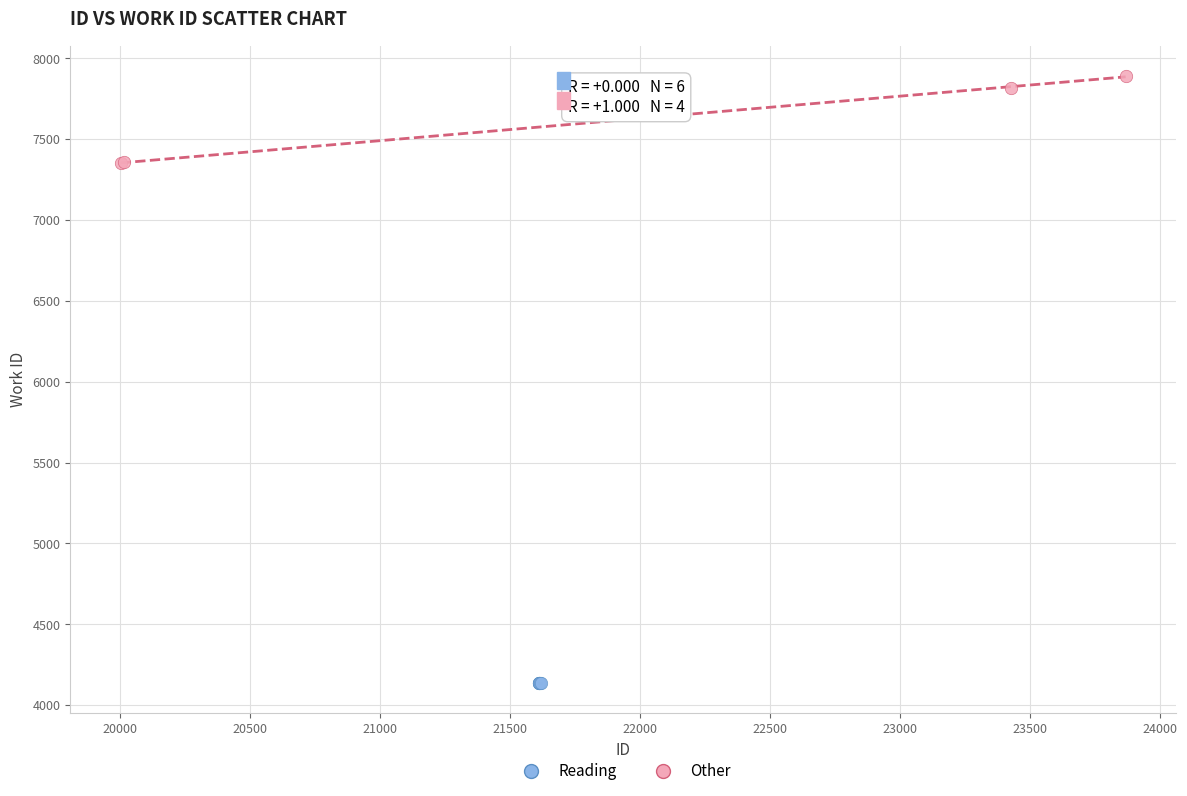

Which series reaches the maximum Y coordinate?

Other